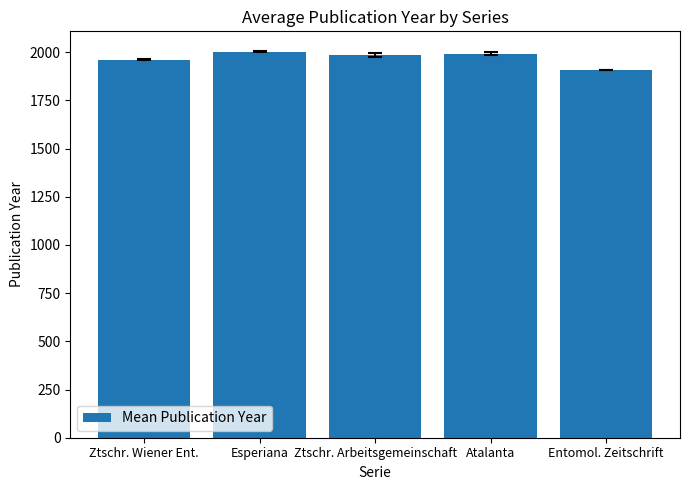

What is the label of the 1st bar from the left?

Ztschr. Wiener Ent.